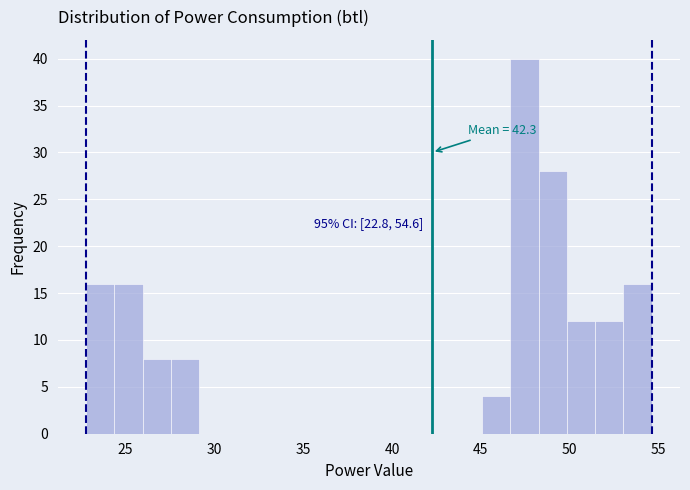

Around what value on the x-axis is the tallest bar? Give the approximate position of its centre, as read against the axis.

47.5